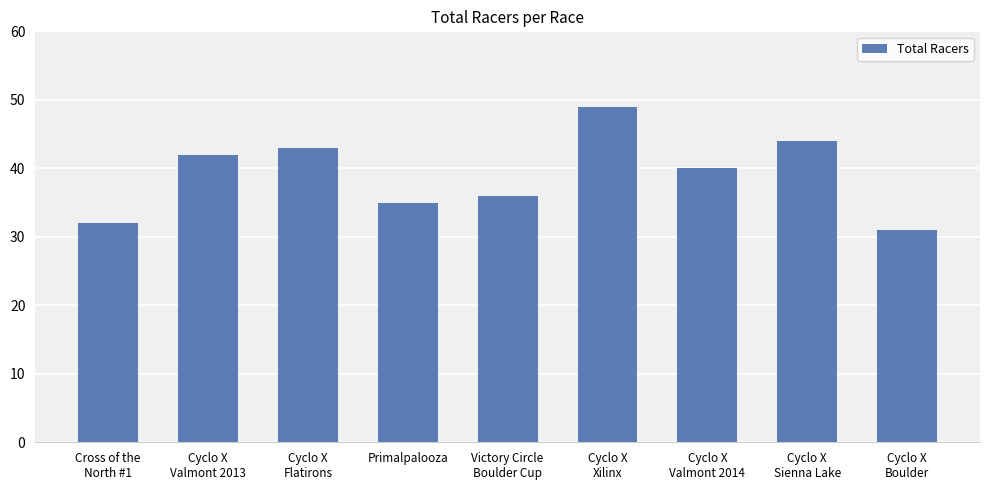

Which label corresponds to the largest value in the chart?

Cyclo X
Xilinx